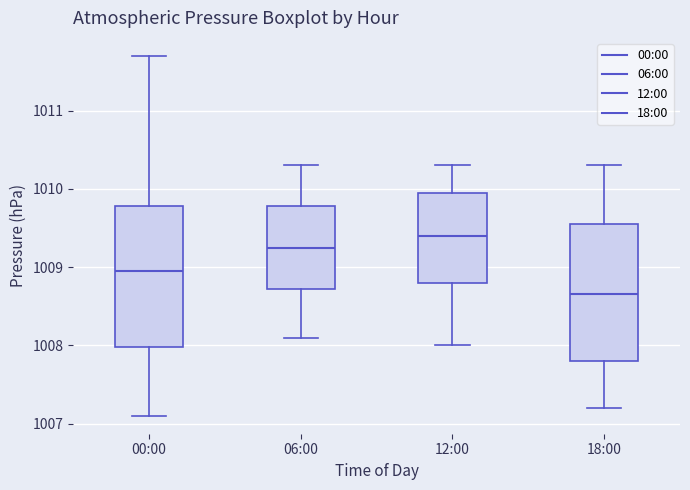

Reading left to right, transcribe this box plot: for each box, give where its median line is, the range the box spans, and where its two whiskers end, as read against the y-axis. The values are not printed on the chart, so give them approximately, as read against the axis.

00:00: median 1009.0, box 1008.0 to 1009.8, whiskers 1007.1 to 1011.7
06:00: median 1009.3, box 1008.7 to 1009.8, whiskers 1008.1 to 1010.3
12:00: median 1009.4, box 1008.8 to 1010.0, whiskers 1008.0 to 1010.3
18:00: median 1008.7, box 1007.8 to 1009.6, whiskers 1007.2 to 1010.3